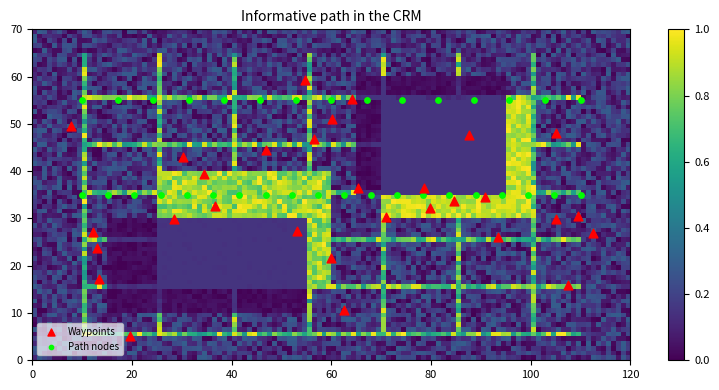

Which series contains the lowest Y value?

Waypoints